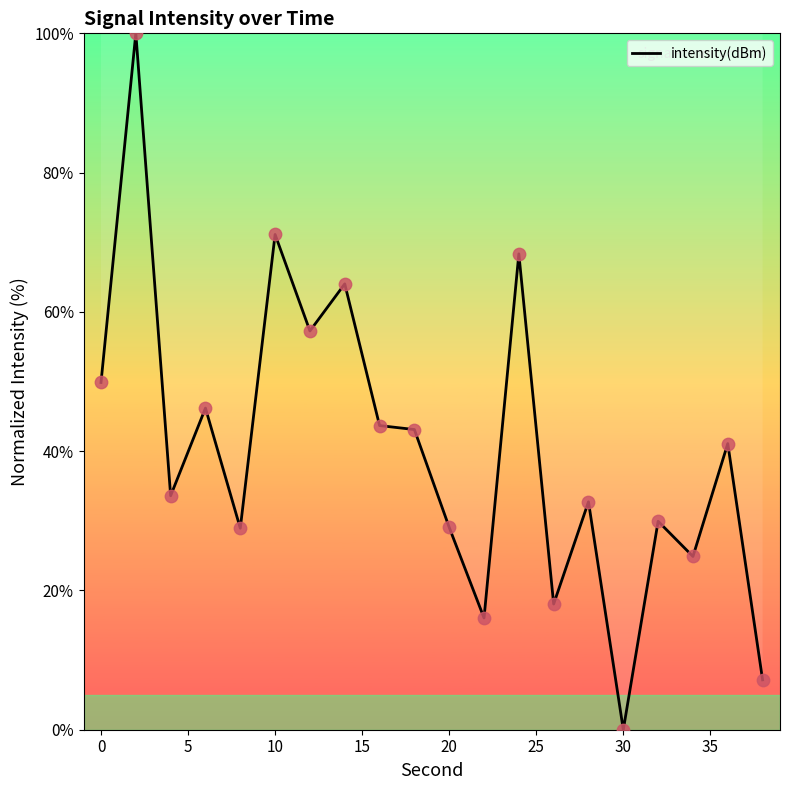

What is the greatest value displayed?

100.0